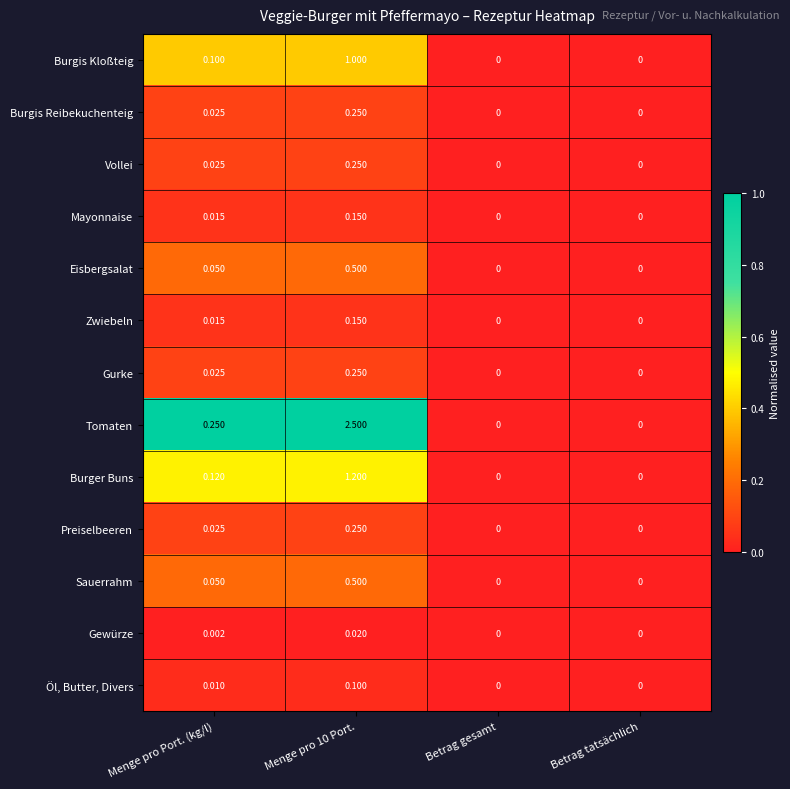

Which series has the largest total across all categories?

Tomaten